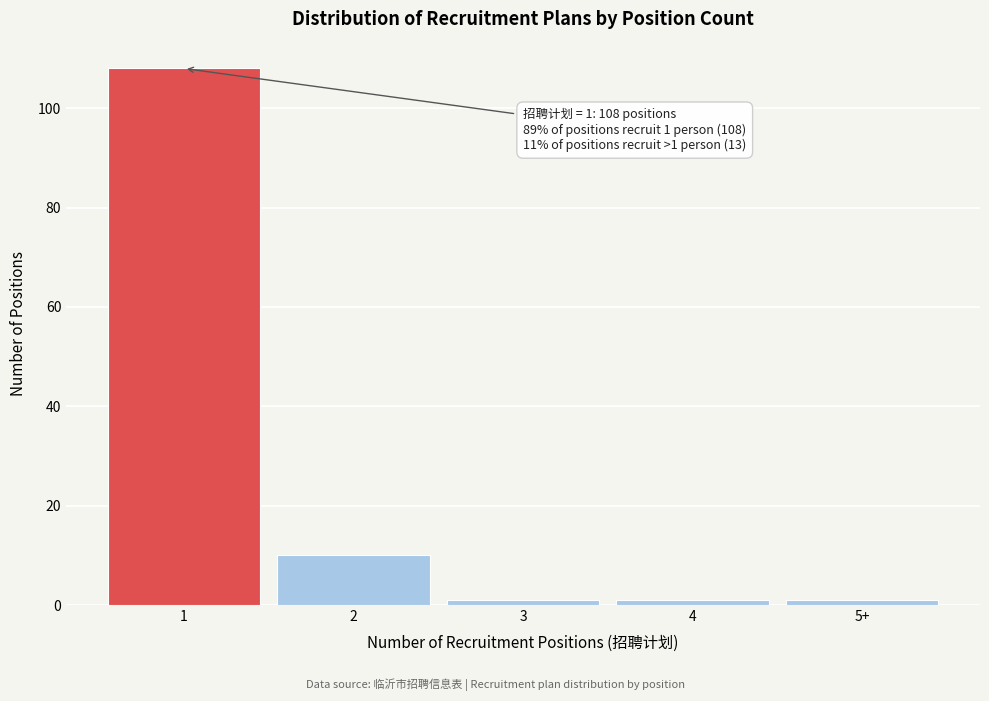

Reading right to left, transcribe all the data shown in this chart.

1	1	1	10	108